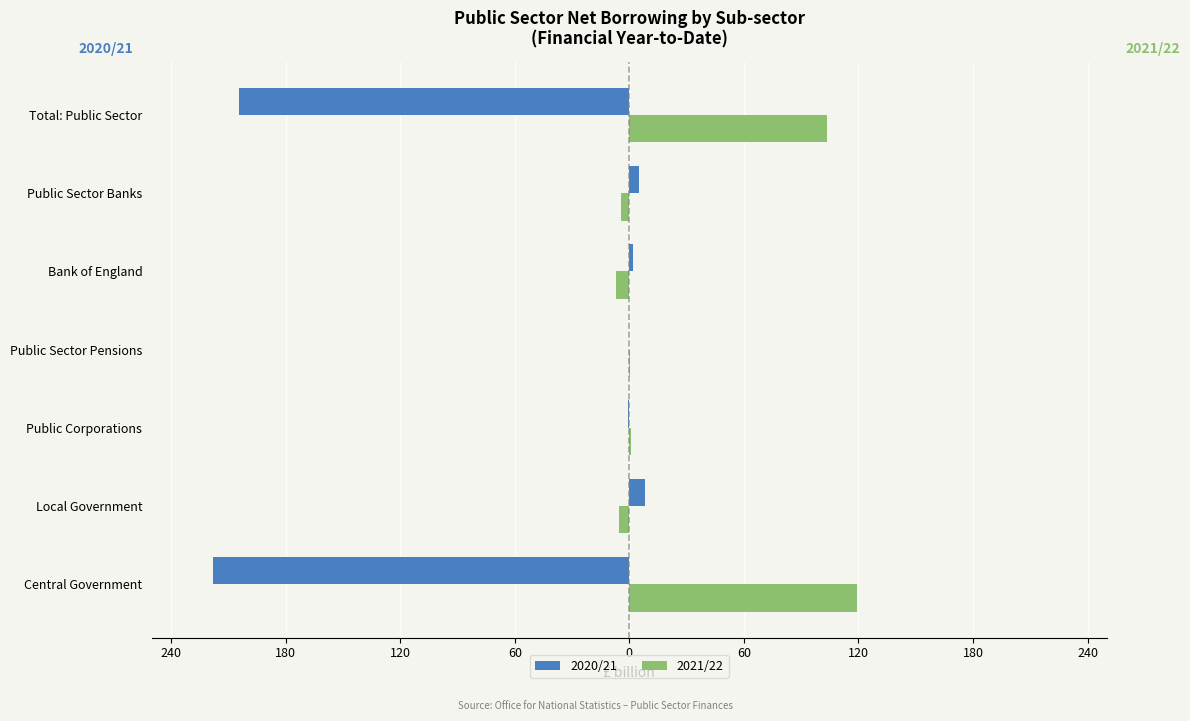

What are all the series names shown in the legend?

2020/21, 2021/22